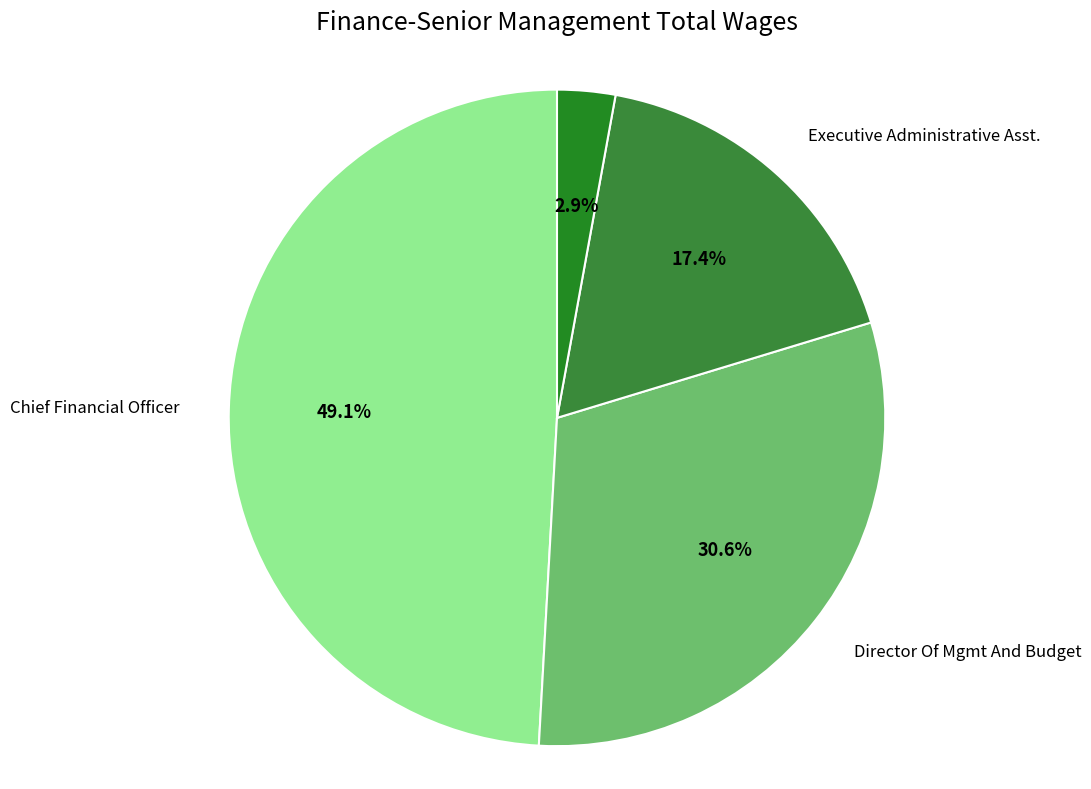

Does Intern account for over 50% of the chart?

No